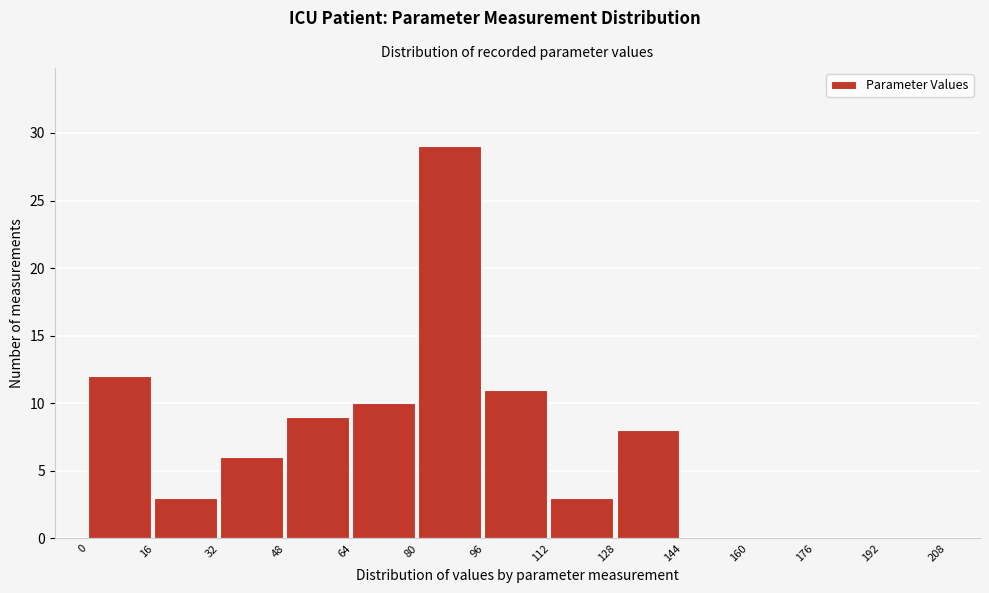

Reading left to right, list every bar in this chart as the range it spans on the x-axis followed by its height. The values are not printed on the chart, so give them approximately, as read against the axis.

0 to 16: 12
16 to 32: 3
32 to 48: 6
48 to 64: 9
64 to 80: 10
80 to 96: 29
96 to 112: 11
112 to 128: 3
128 to 144: 8
144 to 160: 0
160 to 176: 0
176 to 192: 0
192 to 208: 0